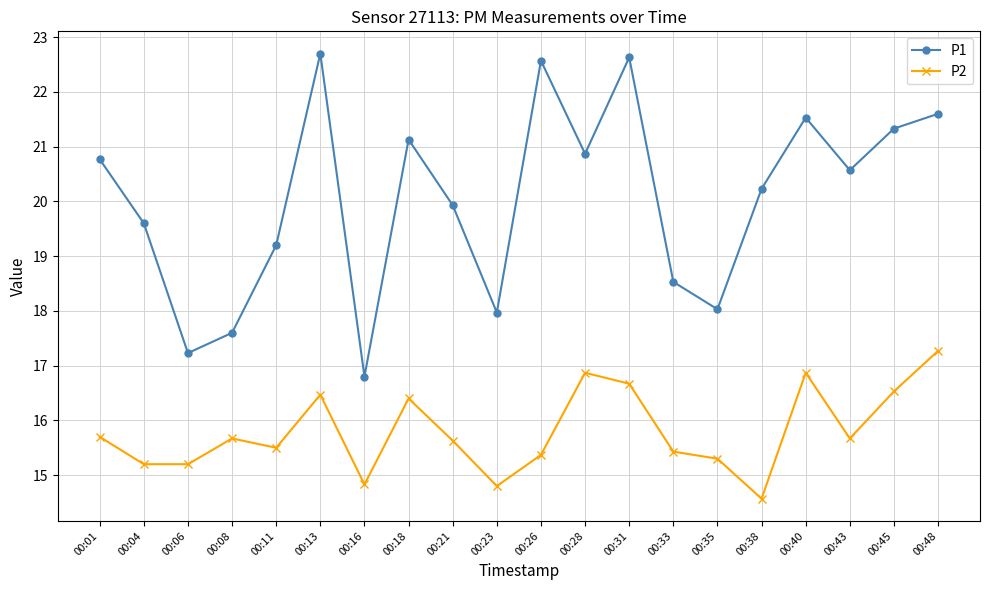

At how many categories does at least one series exceed 20?

11